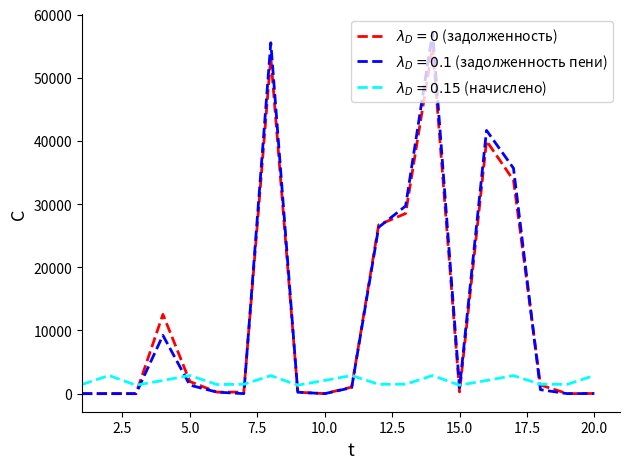

What is the maximum value shown in the chart?

57215.2